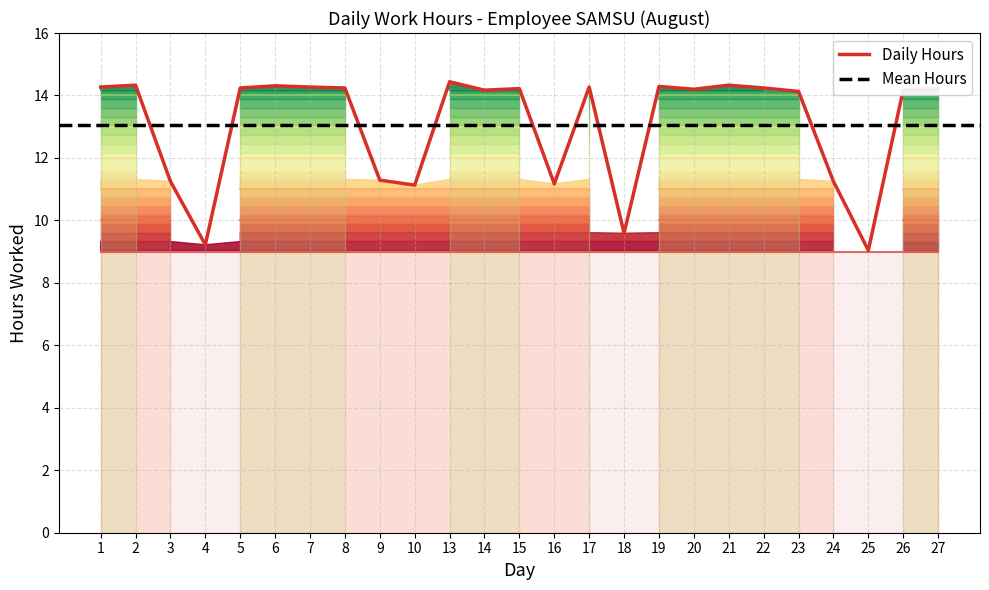

What is the value of the 4th point from the left?

9.2